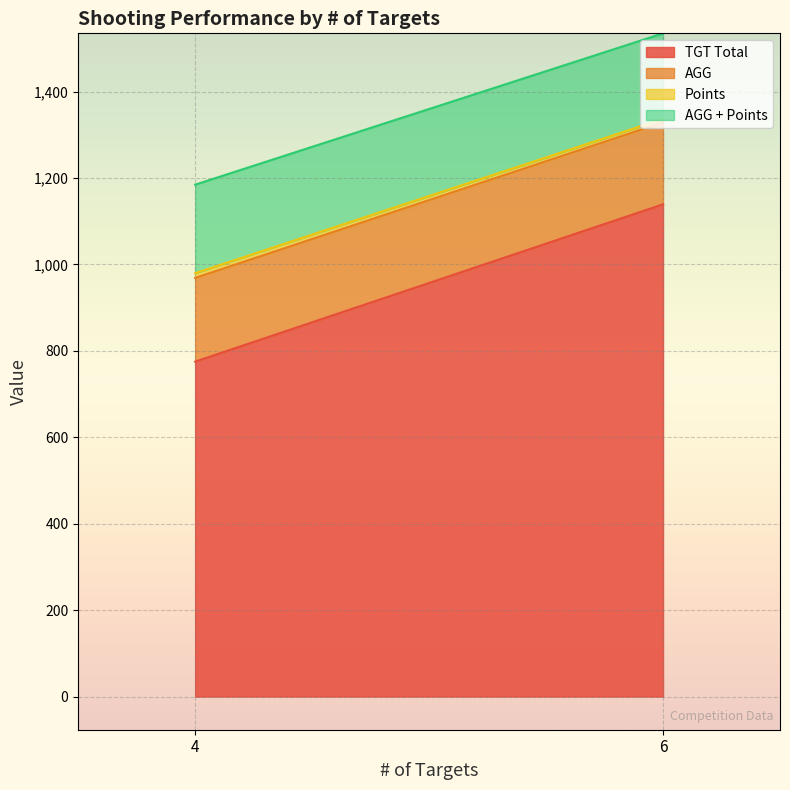

Which category has the highest value in the AGG + Points series?

4